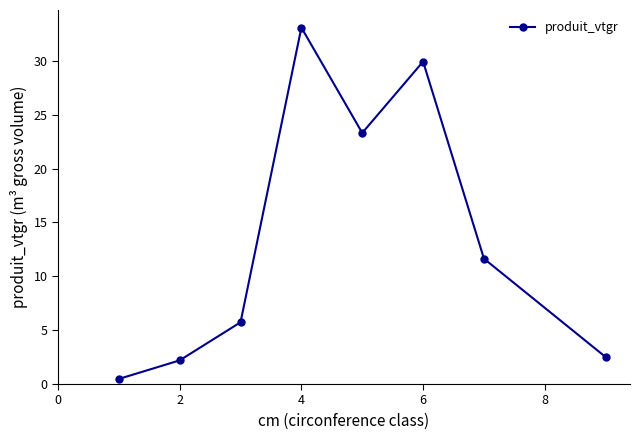

What is the value of the 7th point from the left?

11.6